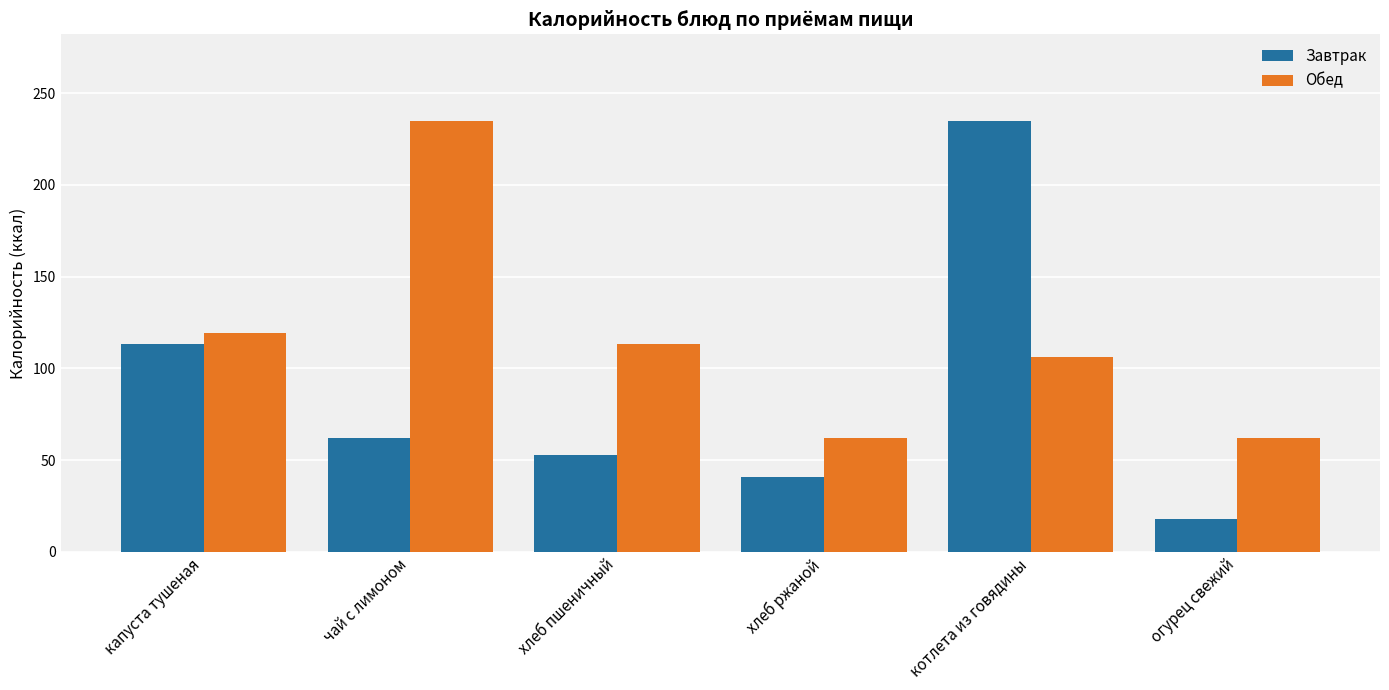

At which category is the sum across all series the highest?

котлета из говядины